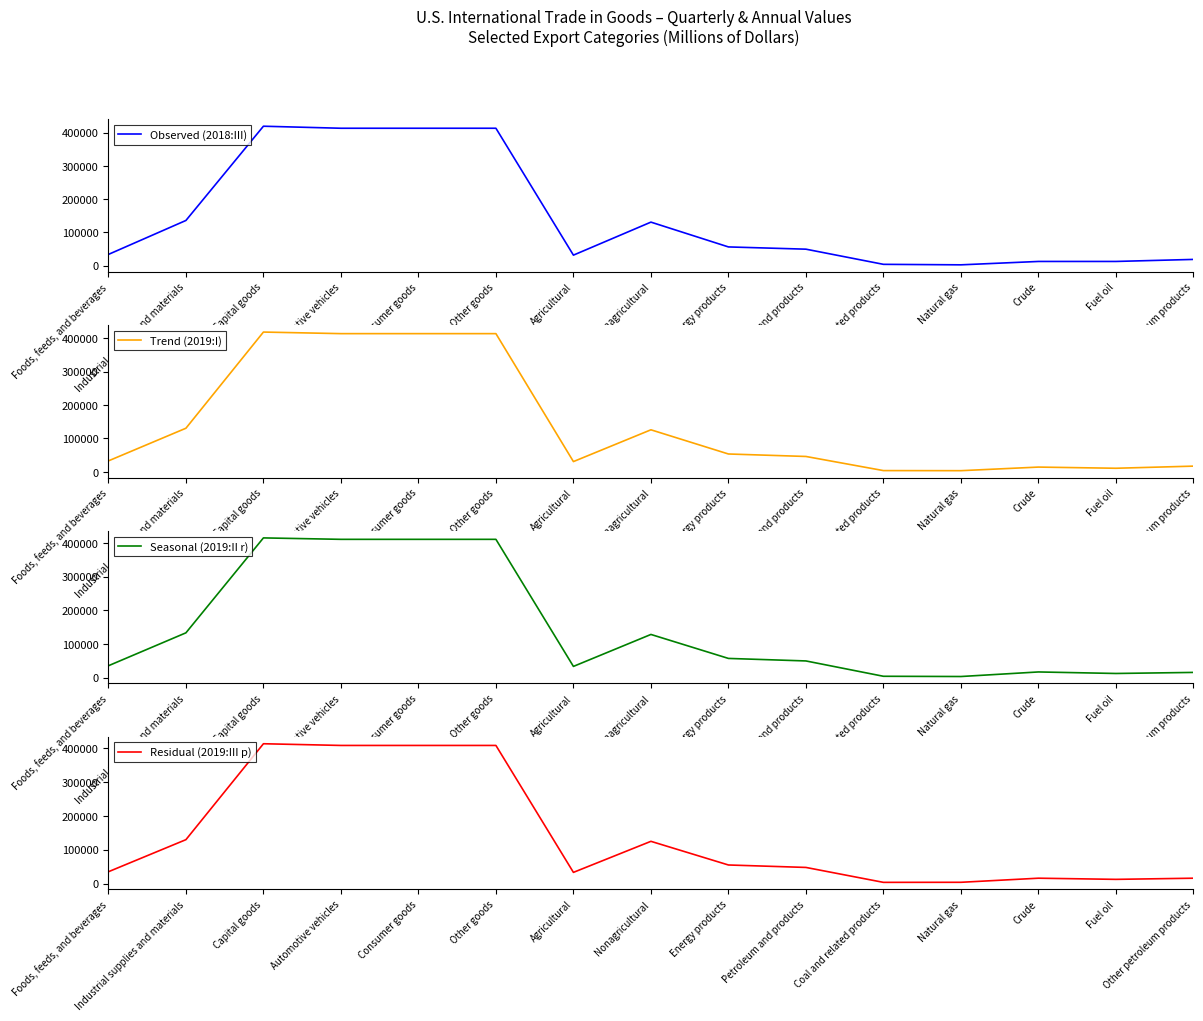

At which label does Residual (2019:III p) reach its peak?

Capital goods